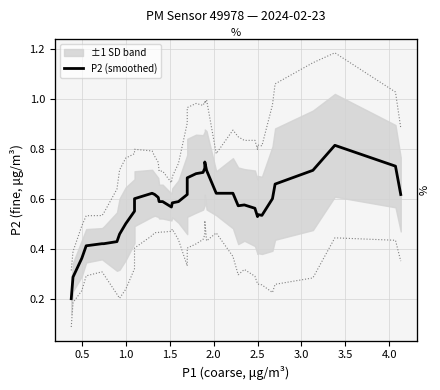

What is the label of the 5th point from the left?

2.0